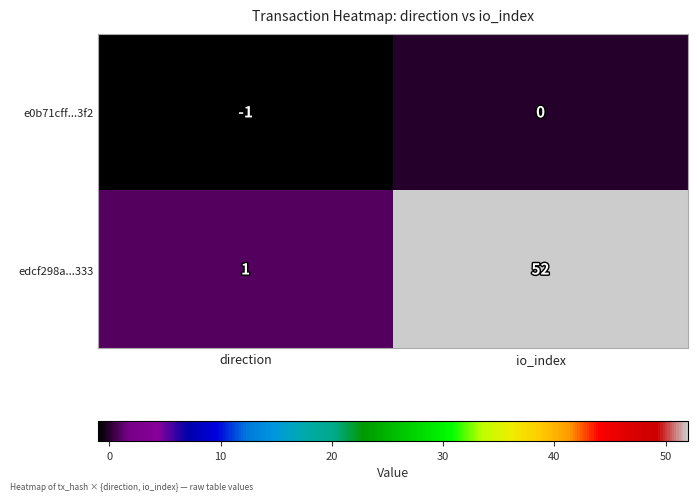

Rank the series by their maximum value, from lowest to highest.

e0b71cff...3f2, edcf298a...333